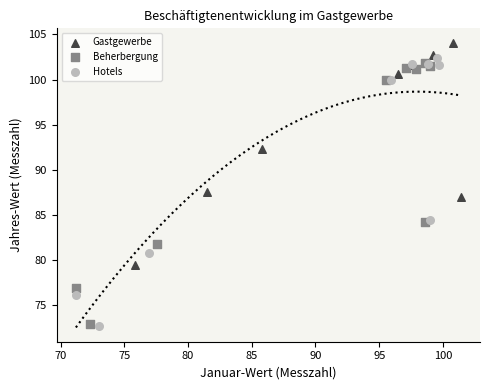

Which series contains the highest Y value?

Gastgewerbe